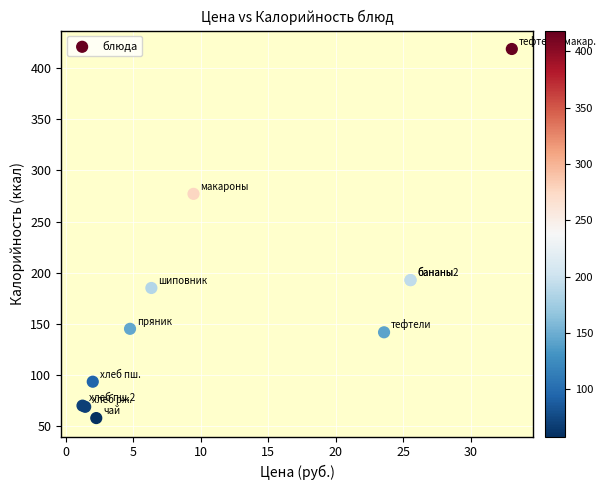

What Y value in the scatter plot is closest to 238?

277.1